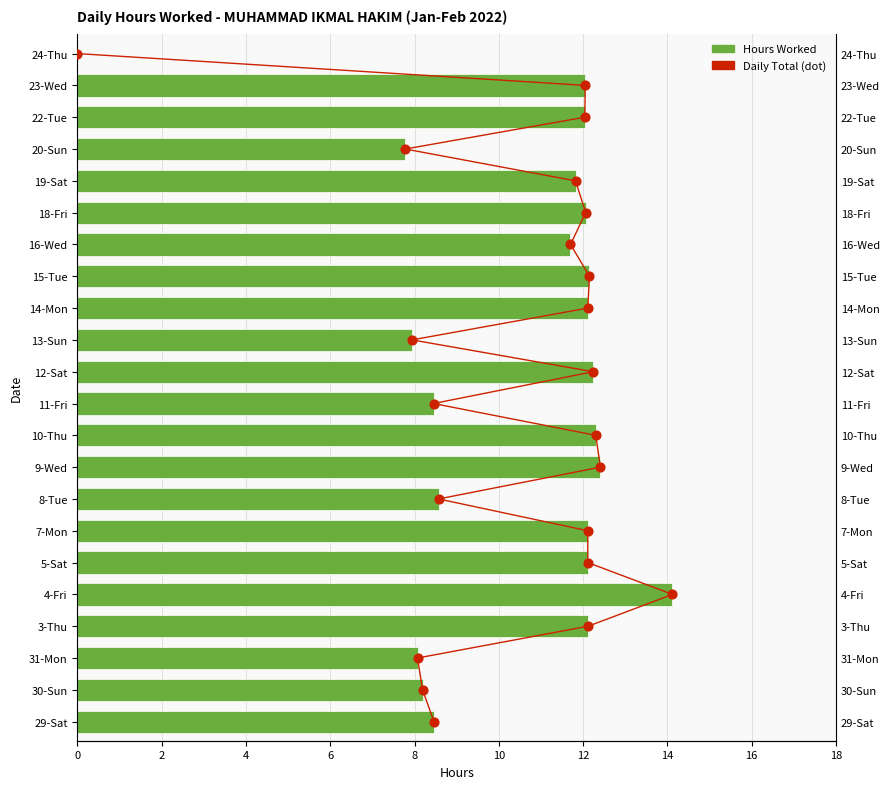

Is the value of Hours Worked at 4 greater than the value of Daily Total at 16?

Yes